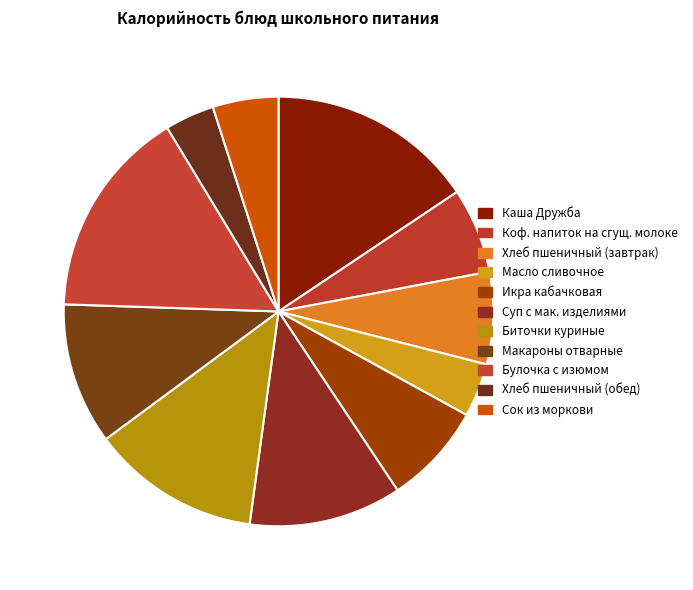

To the nearest percent, what is the difference between the largest and smallest slice percentages?

12%